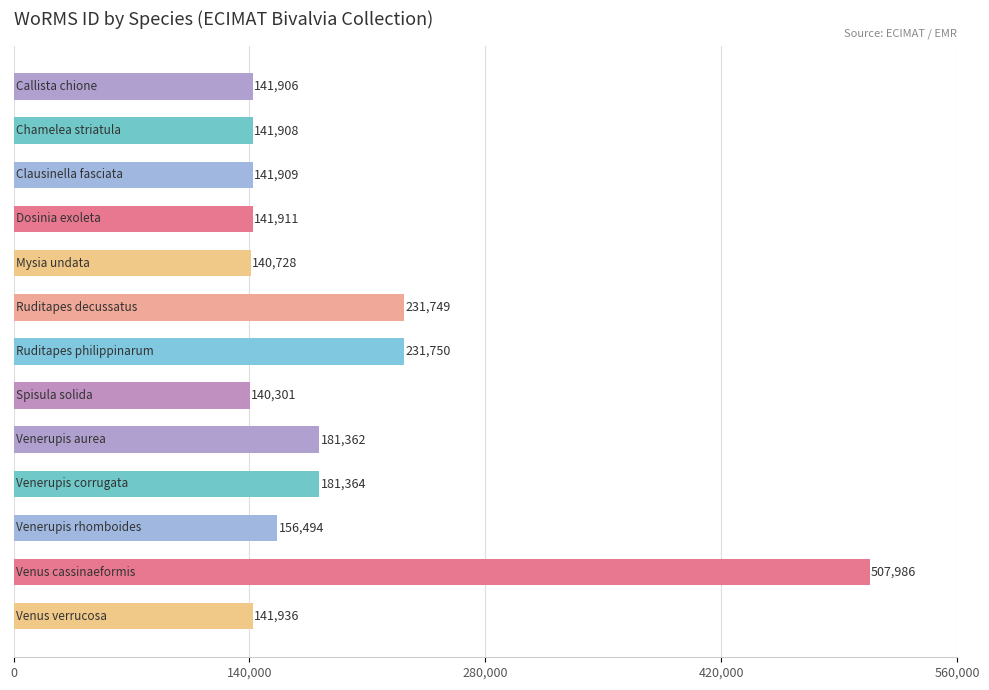

Reading top to bottom, list all the values displayed in this chart.

141906	141908	141909	141911	140728	231749	231750	140301	181362	181364	156494	507986	141936